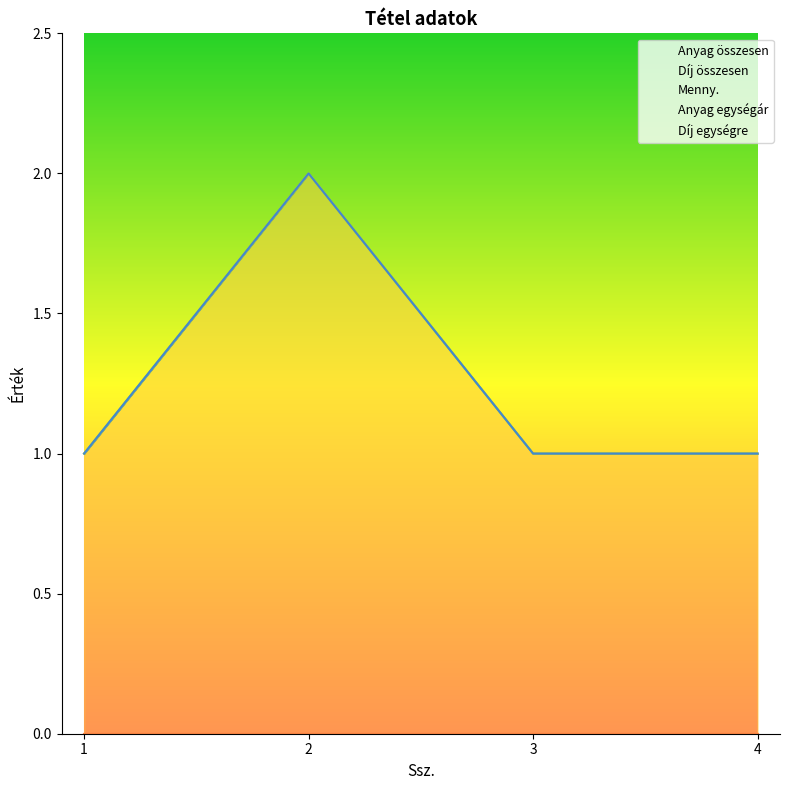

What is the total value across all series at 1?

1